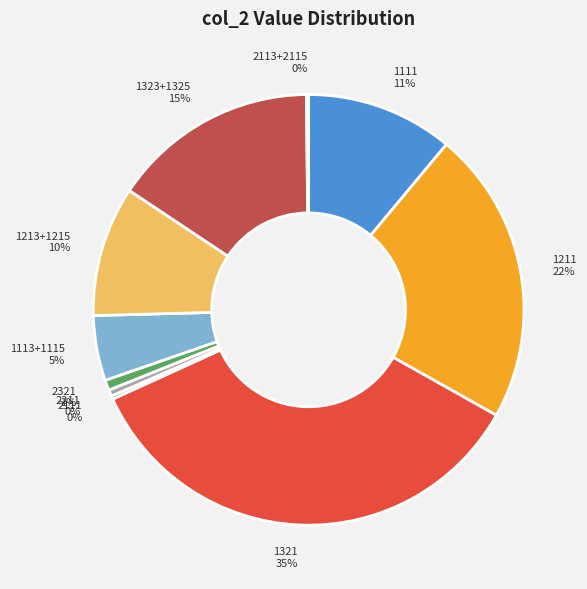

To the nearest percent, what is the difference between the largest and smallest slice percentages?

35%